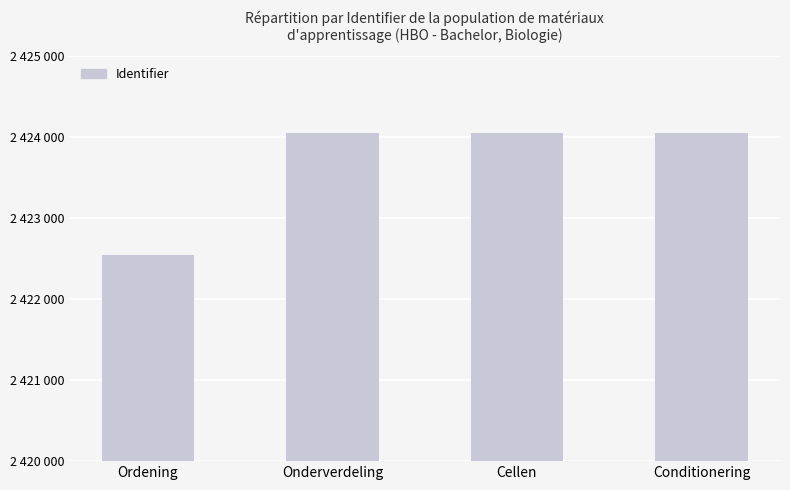

Does the chart contain any negative values?

No